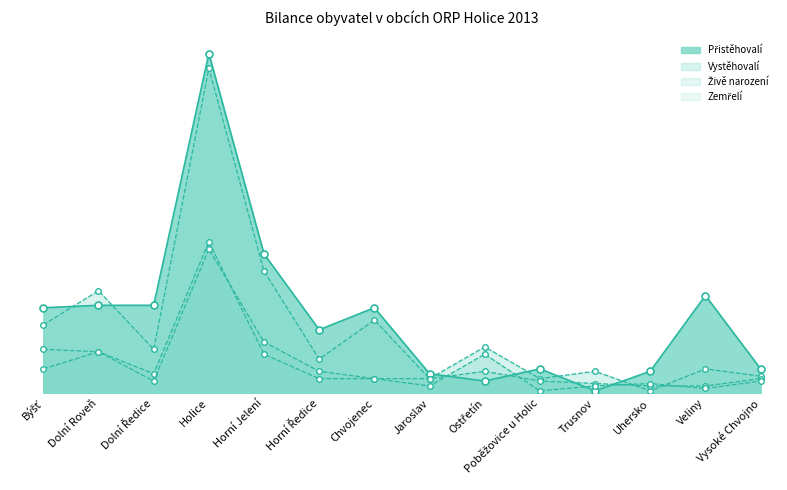

Is it true that Vystěhovalí equals 10 at Vysoké Chvojno?

False